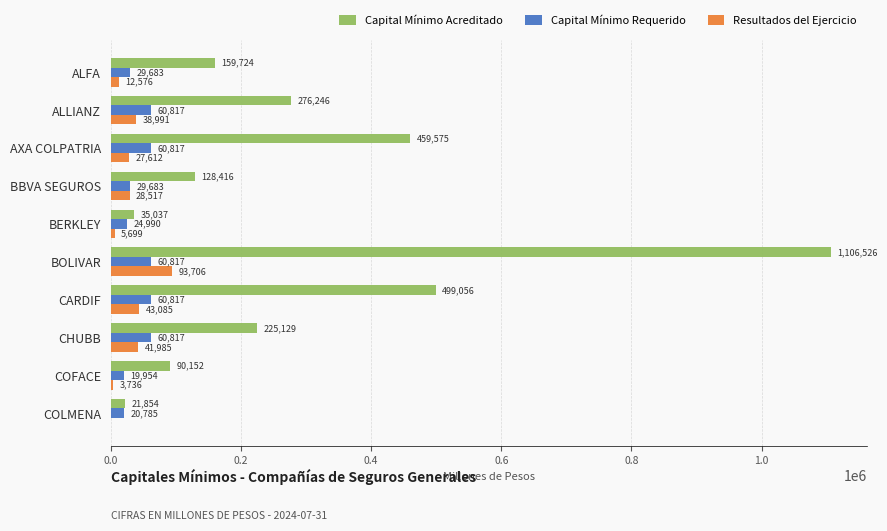

The value of Capital Mínimo Requerido at CARDIF is 21481. True or false?

False